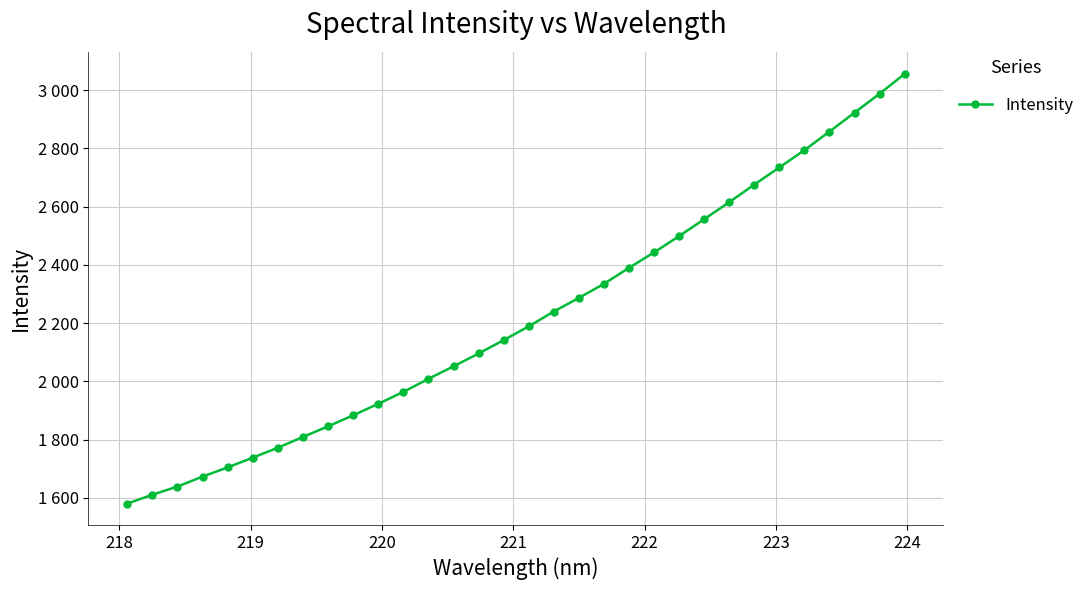

Is this an area chart (filled region under the line)?

No